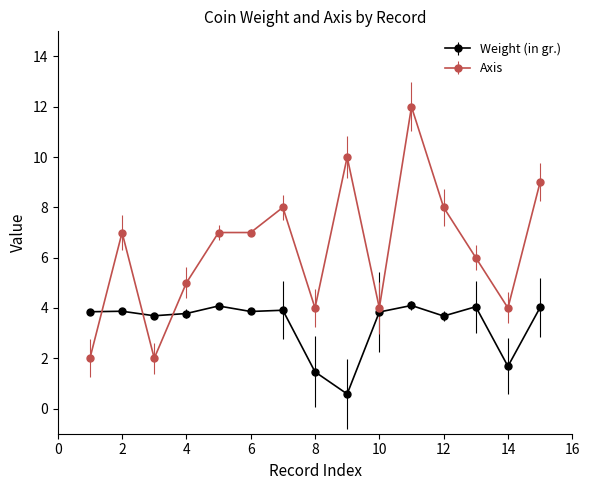

What is the minimum value shown in the chart?

0.6